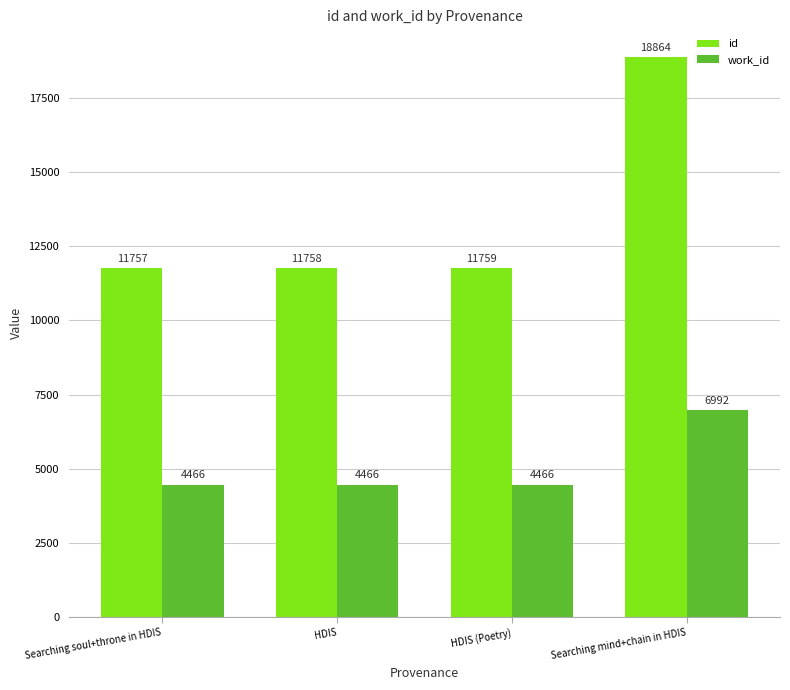

List the series in order of their overall mean, lowest first.

work_id, id